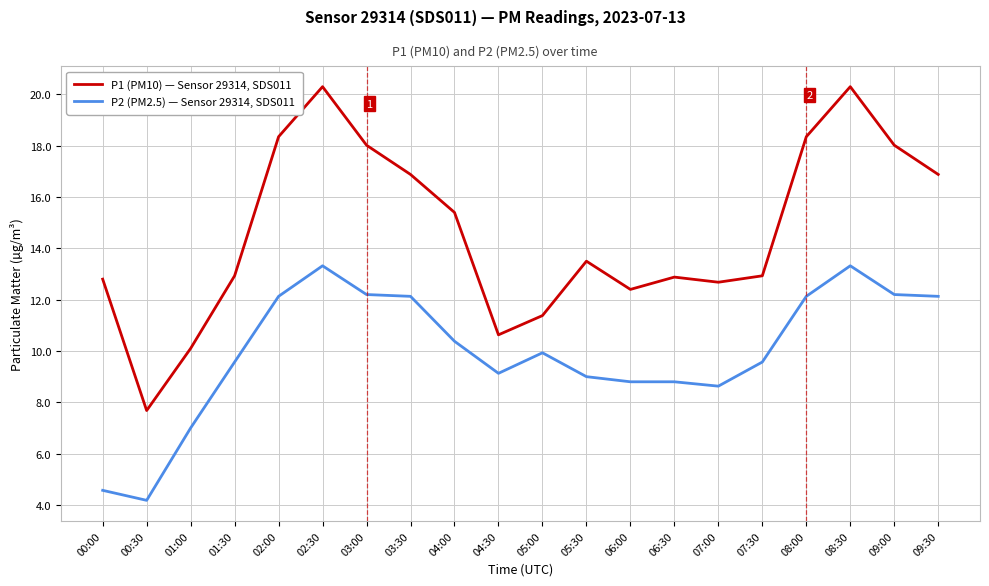

Rank the series by their maximum value, from highest to lowest.

P1 (PM10) — Sensor 29314, SDS011, P2 (PM2.5) — Sensor 29314, SDS011